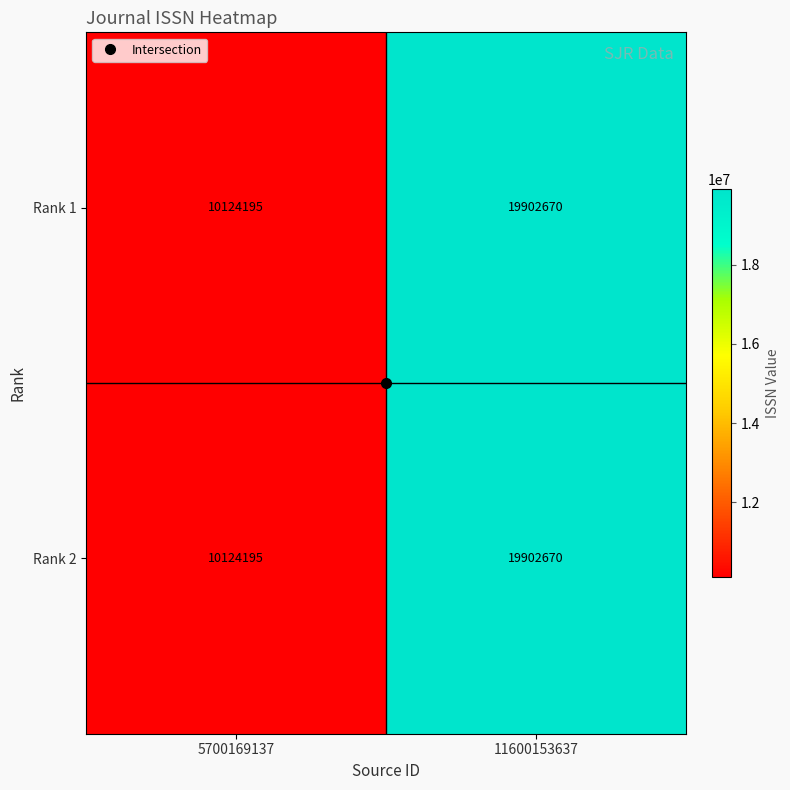

The value of Rank 2 at 11600153637 is 12756679. True or false?

False